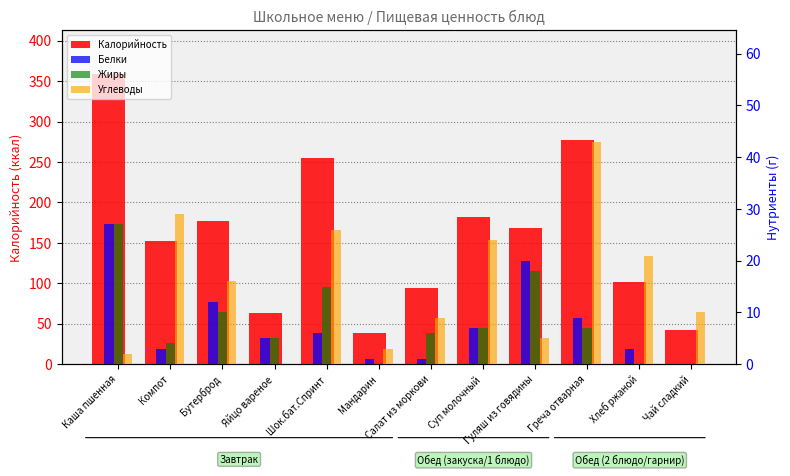

Is the value of Жиры at Бутерброд greater than the value of Белки at Салат из моркови?

Yes